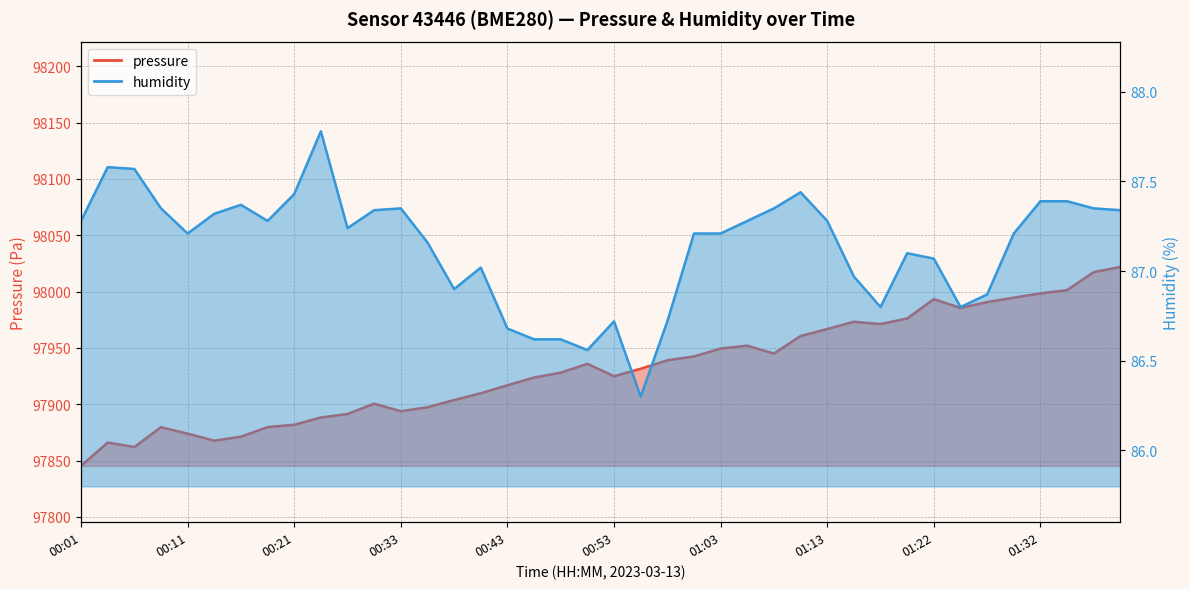

What position from the left is 00:13?

6